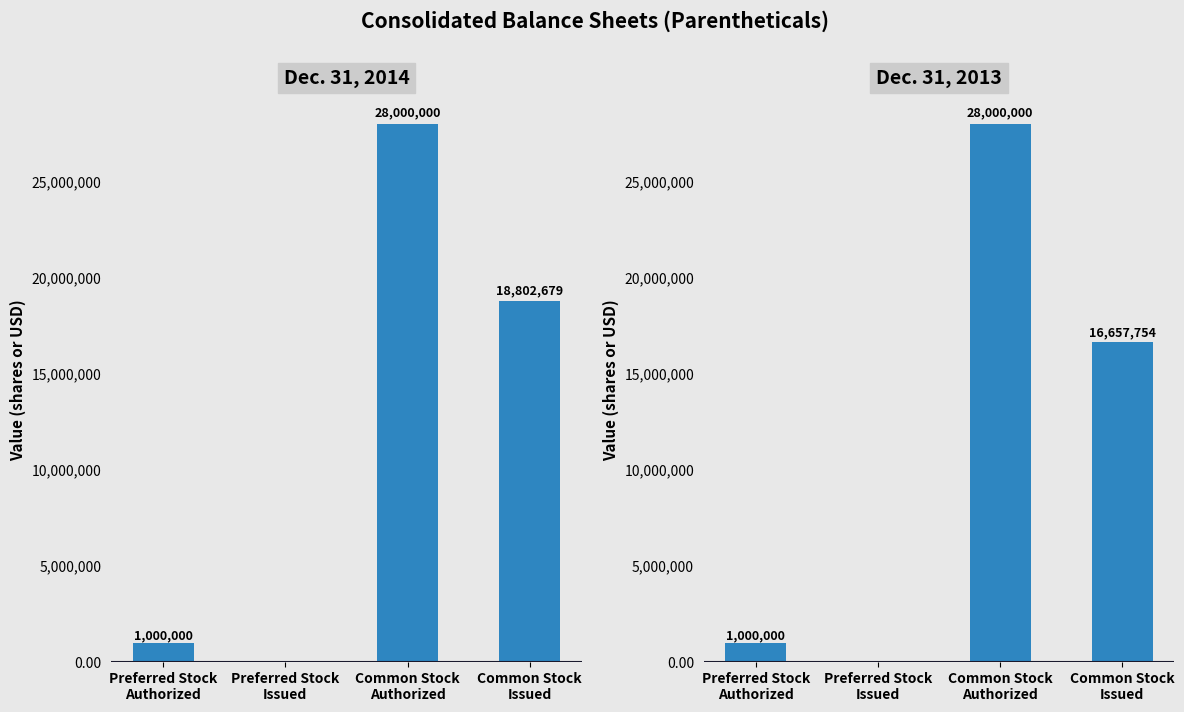

Which series has the widest spread of values?

Dec. 31, 2014